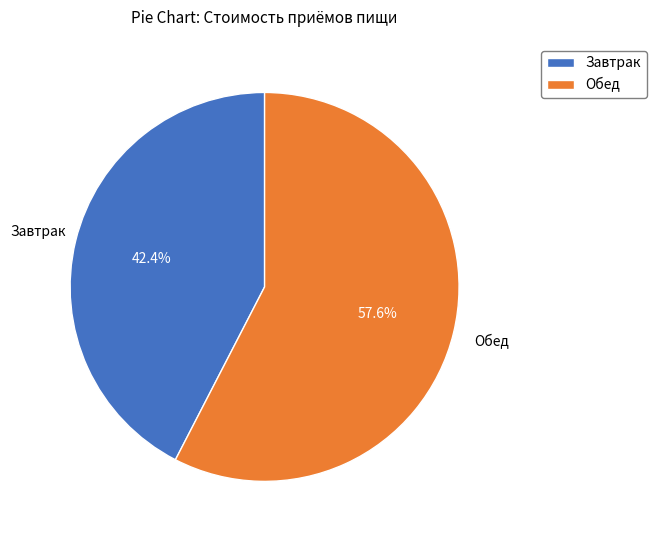

How many slices are in this pie chart?

2